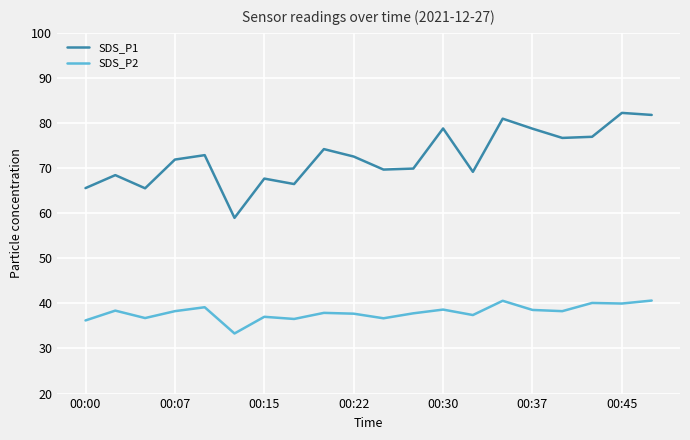

Which series has the largest total across all categories?

SDS_P1